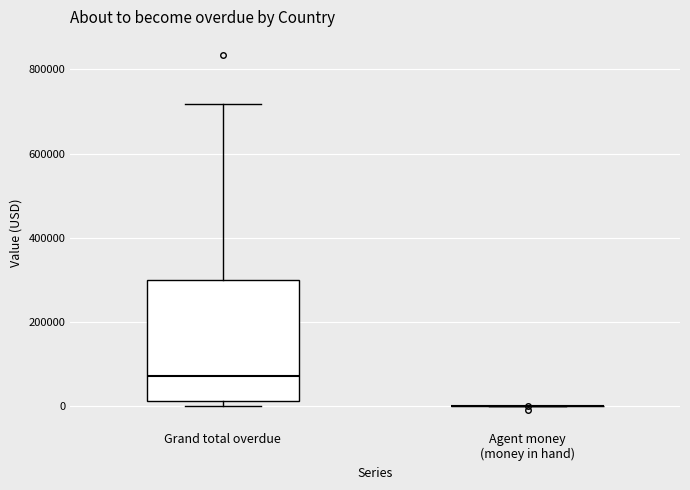

Reading left to right, transcribe this box plot: for each box, give where its median line is, the range the box spans, and where its two whiskers end, as read against the y-axis. The values are not printed on the chart, so give them approximately, as read against the axis.

Grand total overdue: median 80000, box 20000 to 300000, whiskers 0 to 720000
Agent money (money in hand): box collapsed to a line at 0, whiskers 0 to 0